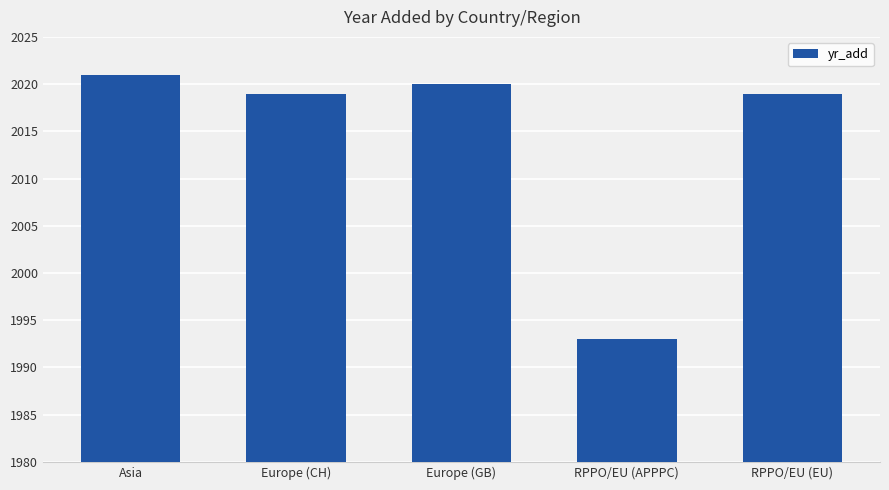

Reading left to right, transcribe all the data shown in this chart.

Asia=2021	Europe (CH)=2019	Europe (GB)=2020	RPPO/EU (APPPC)=1993	RPPO/EU (EU)=2019